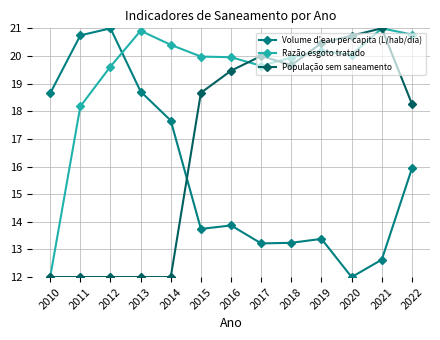

What is the spread (max minus min) of values at 2018?

6.7